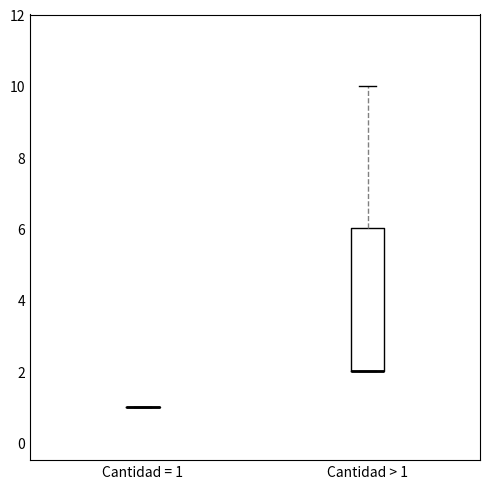

Reading left to right, transcribe this box plot: for each box, give where its median line is, the range the box spans, and where its two whiskers end, as read against the y-axis. The values are not printed on the chart, so give them approximately, as read against the axis.

Cantidad = 1: box collapsed to a line at 1, whiskers 1 to 1
Cantidad > 1: median 2 (drawn on the box's lower edge), box 2 to 6, whiskers 2 to 10